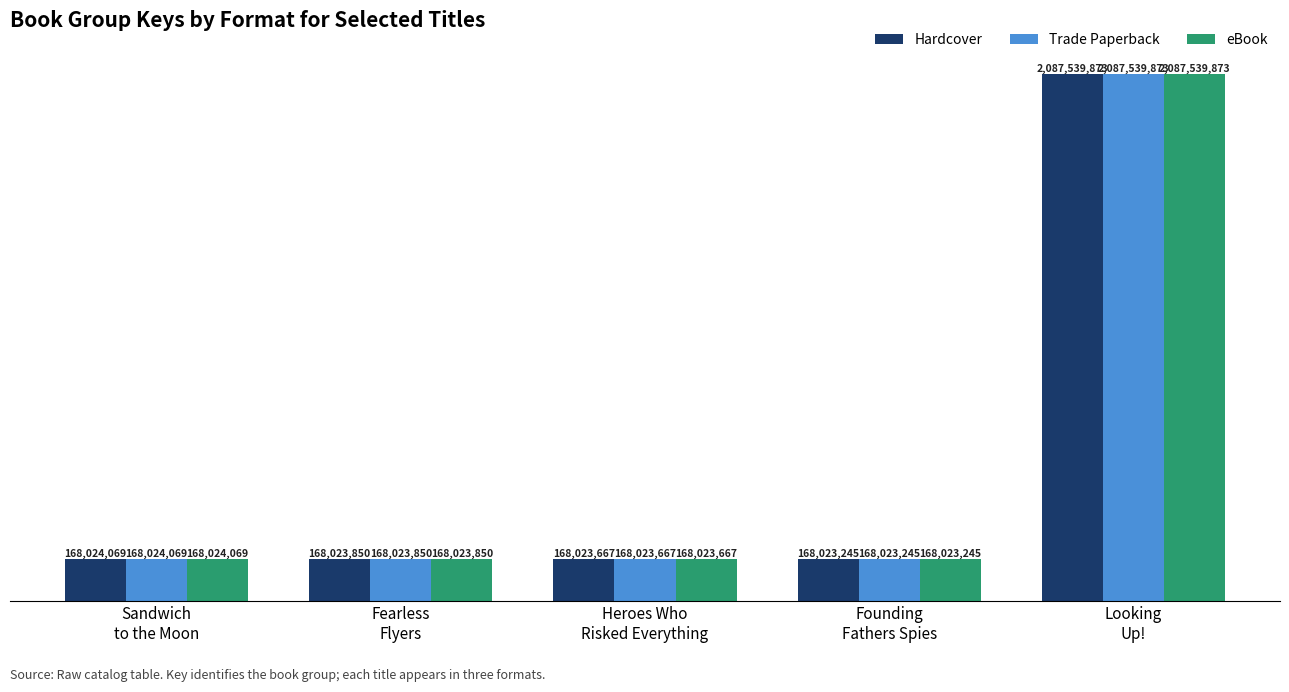

Reading left to right, what are all the values shown in this chart?

Hardcover: Sandwich
to the Moon=168024069	Fearless
Flyers=168023850	Heroes Who
Risked Everything=168023667	Founding
Fathers Spies=168023245	Looking
Up!=2087539873
Trade Paperback: Sandwich
to the Moon=168024069	Fearless
Flyers=168023850	Heroes Who
Risked Everything=168023667	Founding
Fathers Spies=168023245	Looking
Up!=2087539873
eBook: Sandwich
to the Moon=168024069	Fearless
Flyers=168023850	Heroes Who
Risked Everything=168023667	Founding
Fathers Spies=168023245	Looking
Up!=2087539873